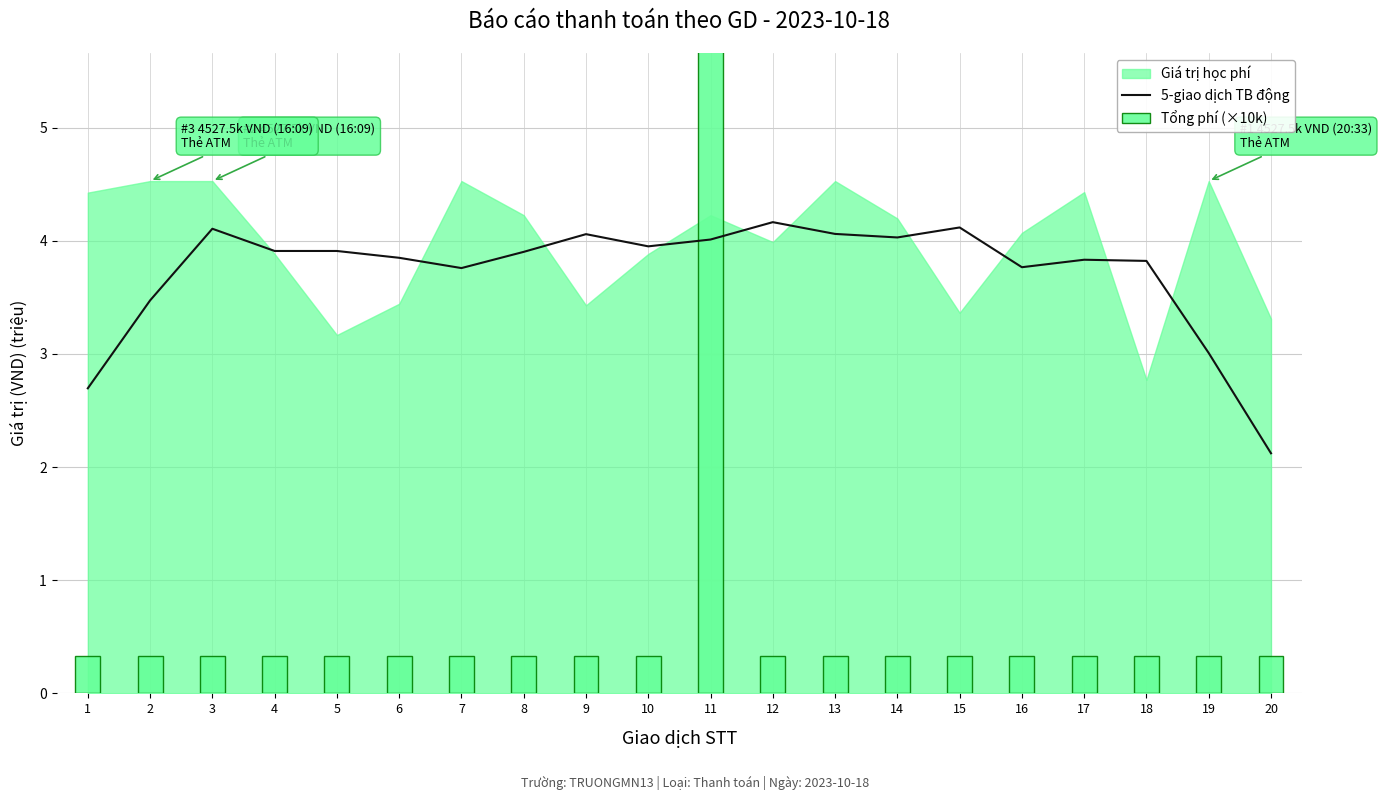

At which category is the sum across all series the highest?

11